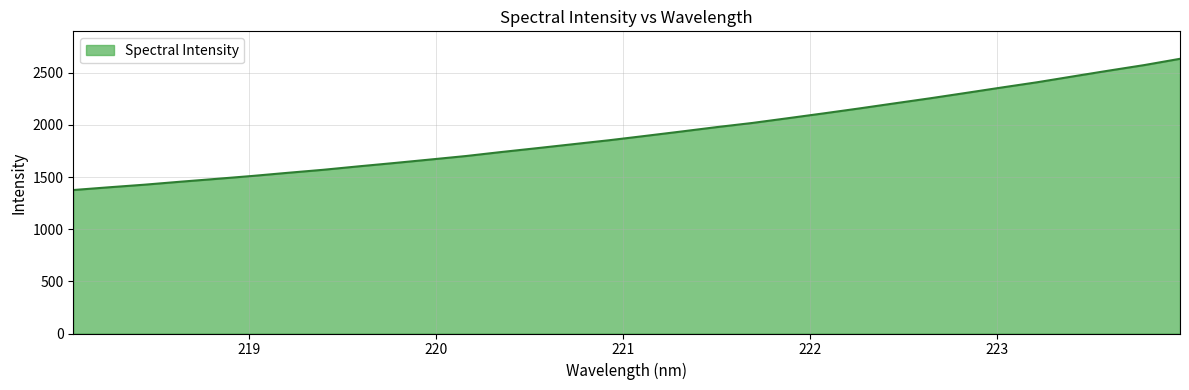

What is the greatest value displayed?

2634.8